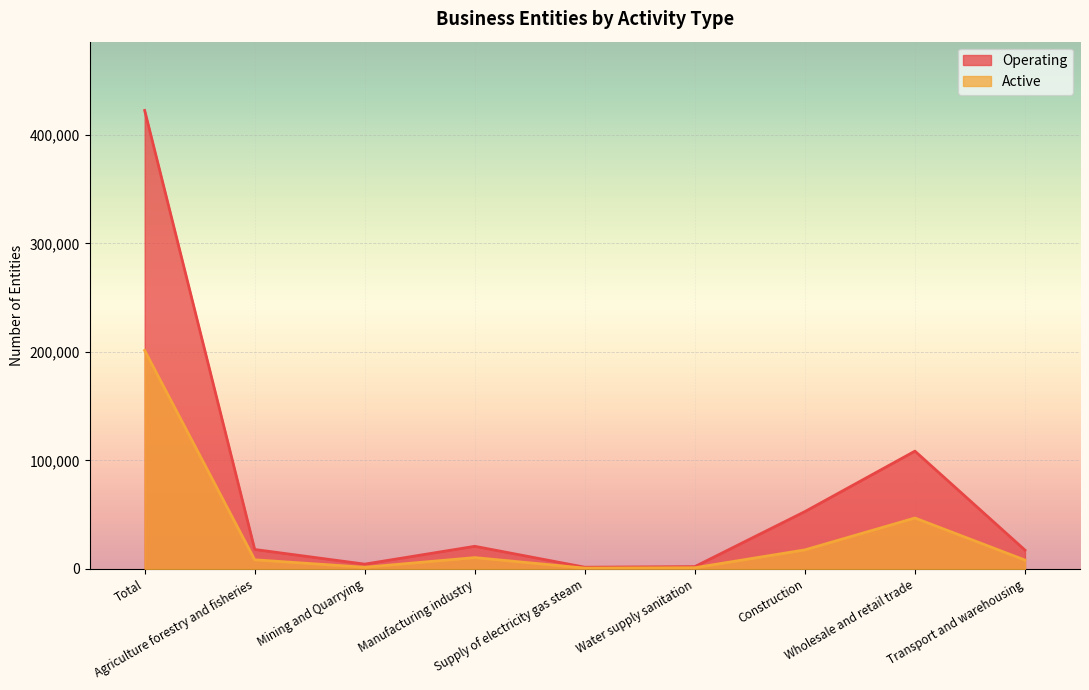

Rank the series at Agriculture forestry and fisheries from lowest to highest value.

Active, Operating